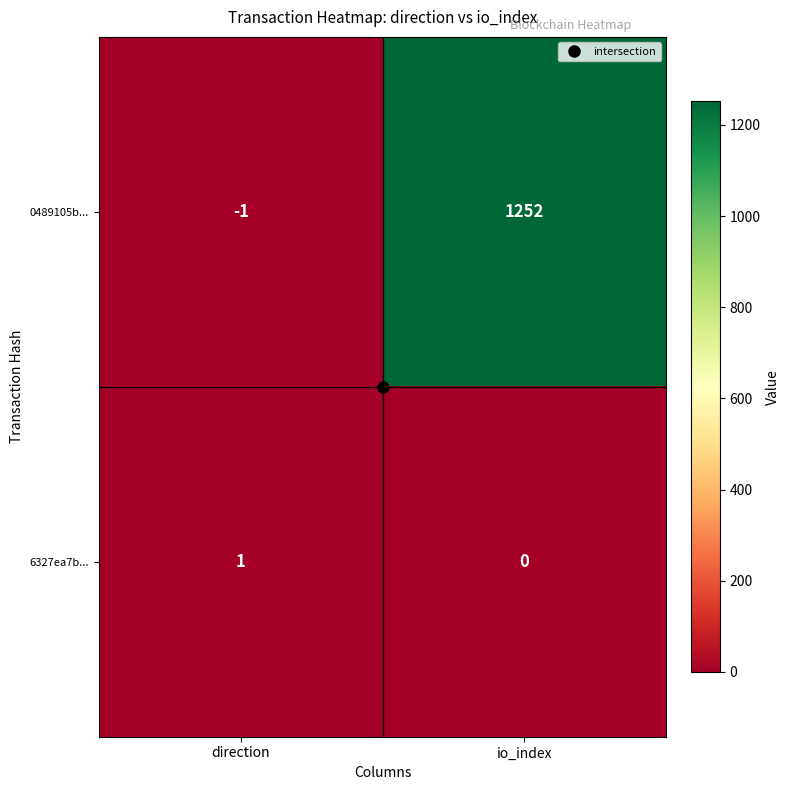

What is the spread (max minus min) of values at io_index?

1252